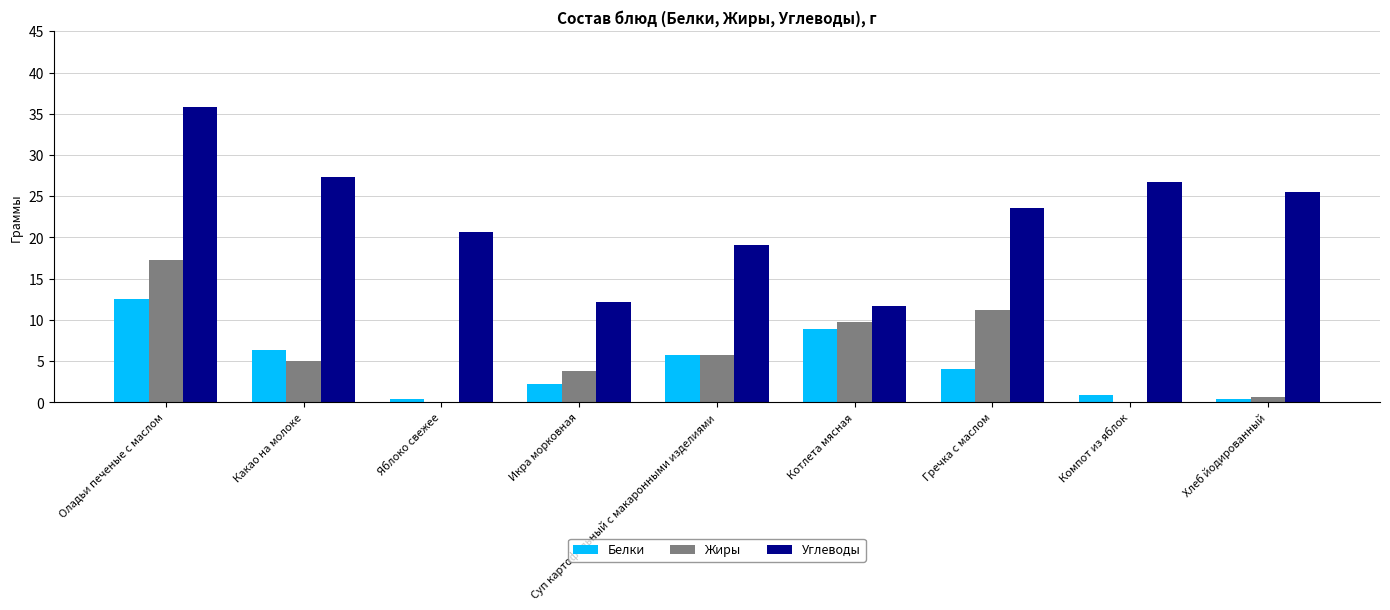

What is the approximate value of Белки at Гречка с маслом?

4.1